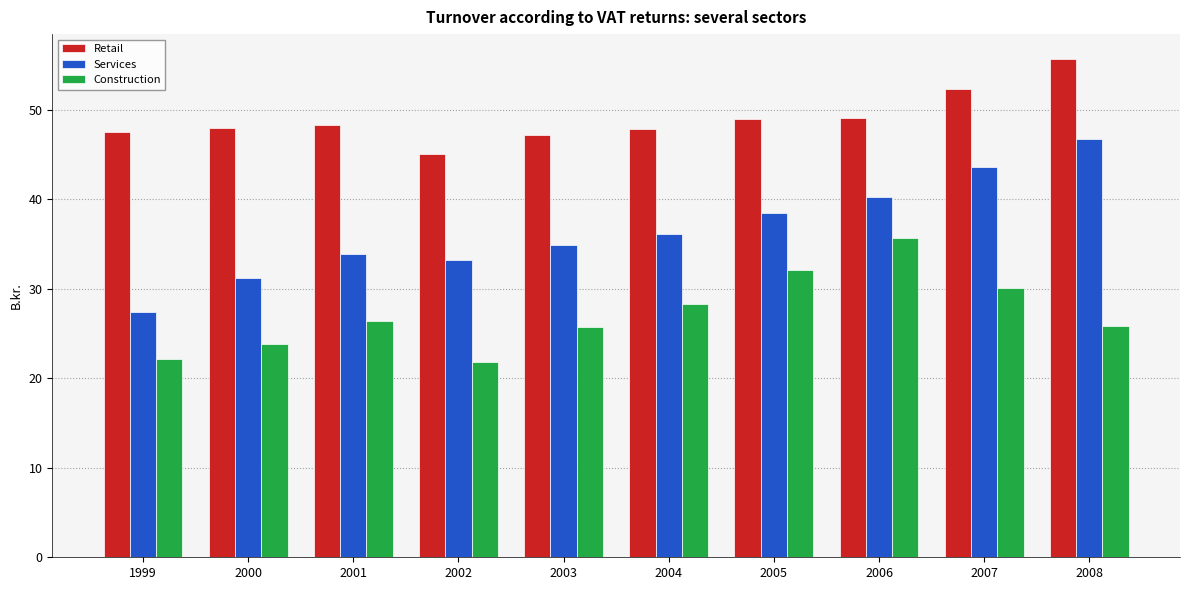

How many data points does each series have?

10